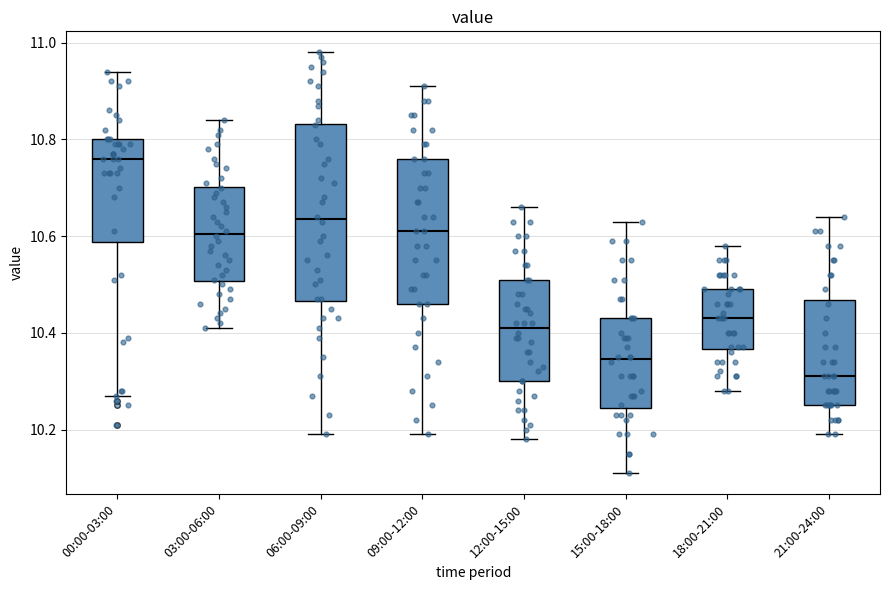

Which box is the tallest, from its lower edge to its upper edge?

06:00-09:00